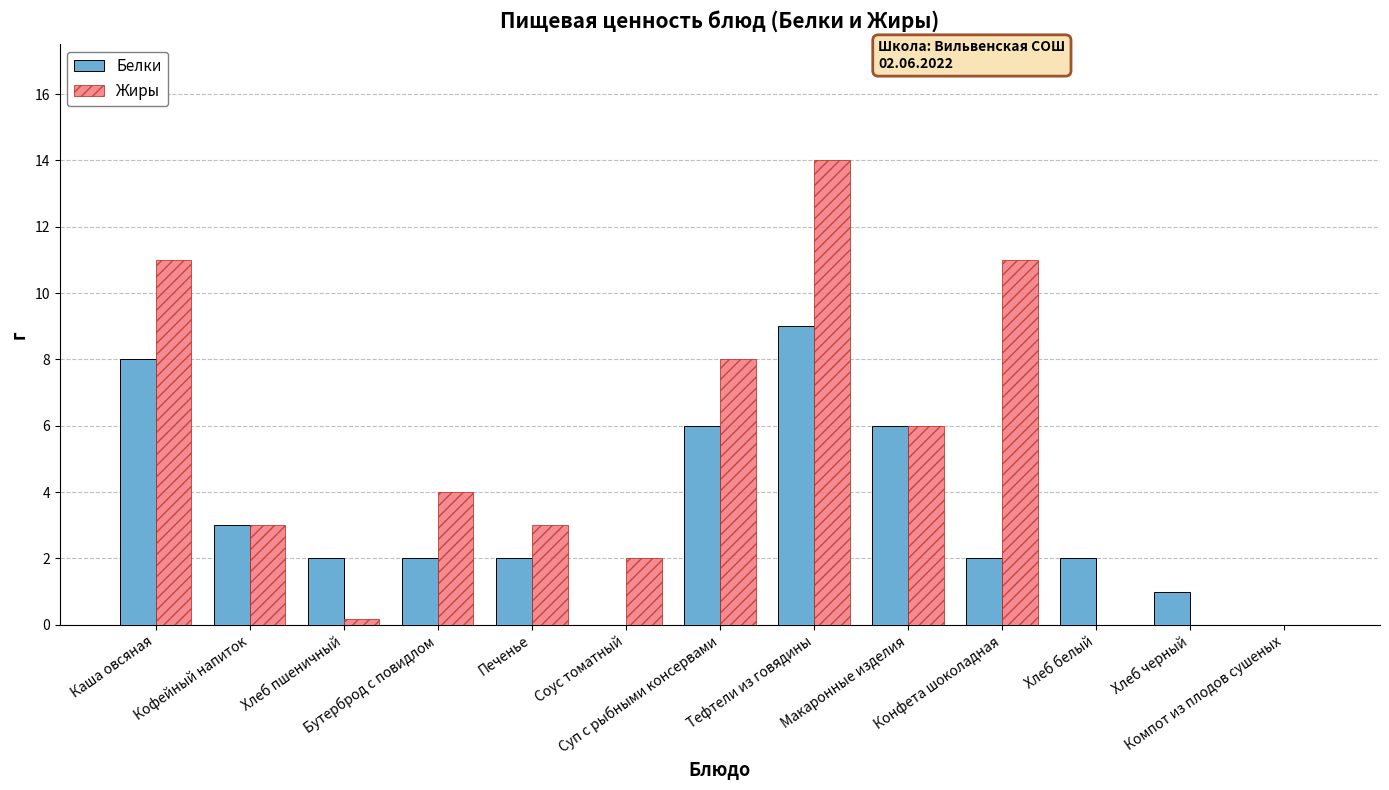

What is the sum of all Белки values?

43.0